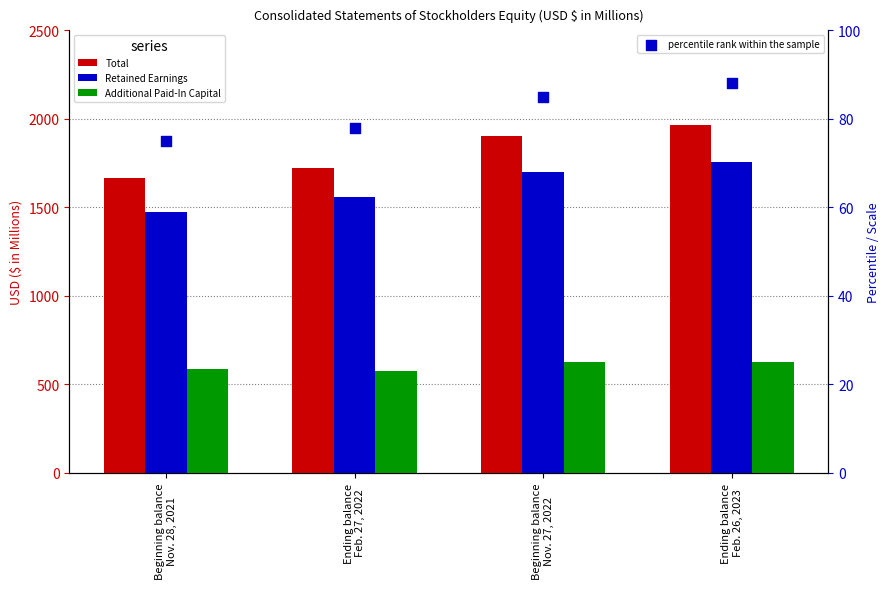

Which series has the largest total across all categories?

Total